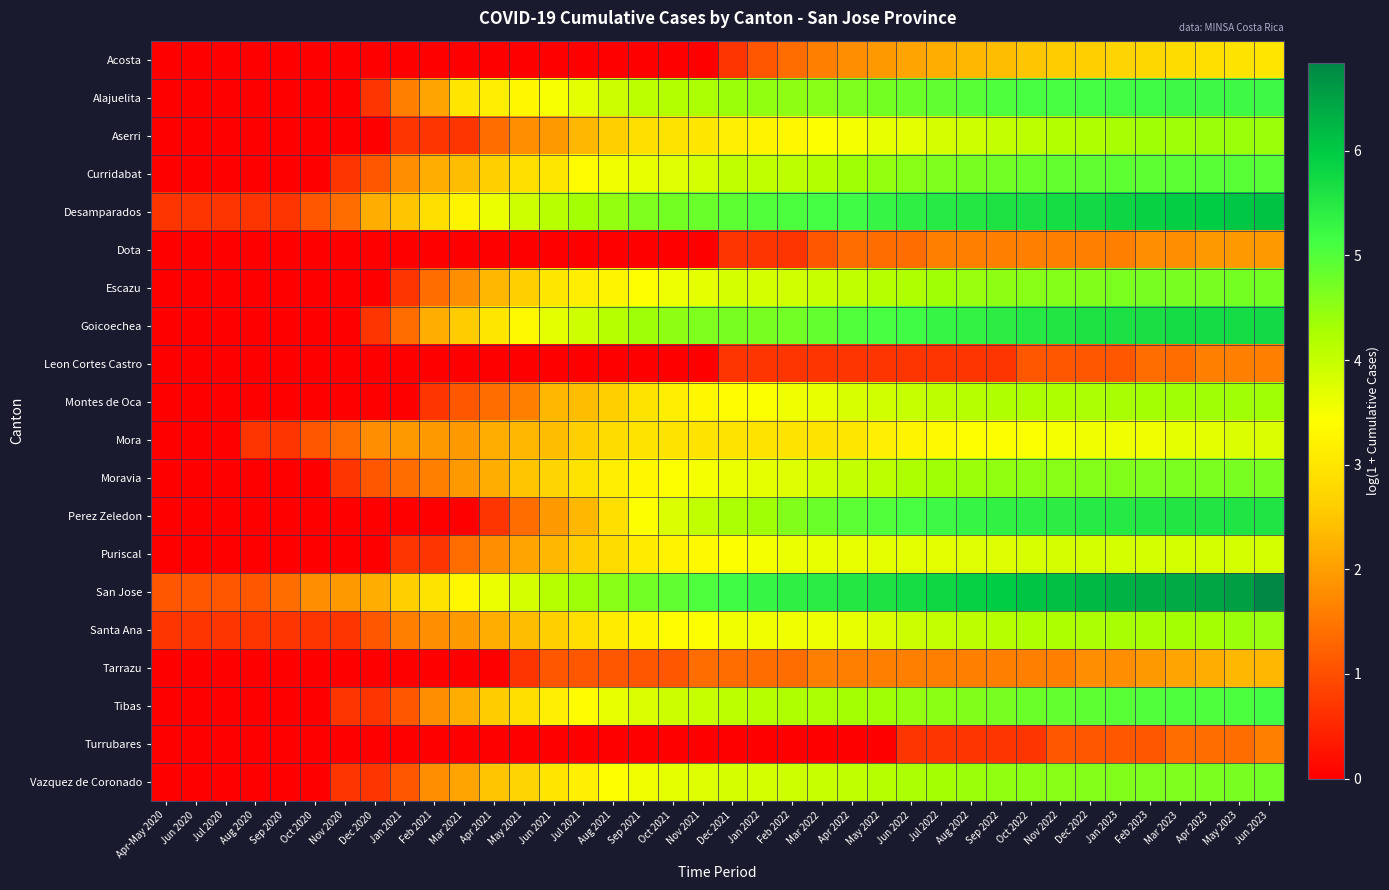

Reading left to right, transcribe all the data shown in this chart.

Acosta: Apr-May 2020=0.0	Jun 2020=0.0	Jul 2020=0.0	Aug 2020=0.0	Sep 2020=0.0	Oct 2020=0.0	Nov 2020=0.0	Dec 2020=0.0	Jan 2021=0.0	Feb 2021=0.0	Mar 2021=0.0	Apr 2021=0.0	May 2021=0.0	Jun 2021=0.0	Jul 2021=0.0	Aug 2021=0.0	Sep 2021=0.0	Oct 2021=0.0	Nov 2021=0.0	Dec 2021=0.7	Jan 2022=1.1	Feb 2022=1.4	Mar 2022=1.6	Apr 2022=1.8	May 2022=1.9	Jun 2022=2.1	Jul 2022=2.2	Aug 2022=2.3	Sep 2022=2.4	Oct 2022=2.5	Nov 2022=2.6	Dec 2022=2.6	Jan 2023=2.7	Feb 2023=2.8	Mar 2023=2.8	Apr 2023=2.9	May 2023=2.9	Jun 2023=3.0
Alajuelita: Apr-May 2020=0.0	Jun 2020=0.0	Jul 2020=0.0	Aug 2020=0.0	Sep 2020=0.0	Oct 2020=0.0	Nov 2020=0.0	Dec 2020=0.7	Jan 2021=1.6	Feb 2021=2.1	Mar 2021=3.0	Apr 2021=3.1	May 2021=3.3	Jun 2021=3.5	Jul 2021=3.7	Aug 2021=4.0	Sep 2021=4.1	Oct 2021=4.2	Nov 2021=4.3	Dec 2021=4.4	Jan 2022=4.5	Feb 2022=4.5	Mar 2022=4.5	Apr 2022=4.6	May 2022=4.7	Jun 2022=4.8	Jul 2022=4.9	Aug 2022=5.0	Sep 2022=5.0	Oct 2022=5.1	Nov 2022=5.1	Dec 2022=5.1	Jan 2023=5.2	Feb 2023=5.2	Mar 2023=5.2	Apr 2023=5.2	May 2023=5.2	Jun 2023=5.2
Aserri: Apr-May 2020=0.0	Jun 2020=0.0	Jul 2020=0.0	Aug 2020=0.0	Sep 2020=0.0	Oct 2020=0.0	Nov 2020=0.0	Dec 2020=0.0	Jan 2021=0.7	Feb 2021=0.7	Mar 2021=0.7	Apr 2021=1.4	May 2021=1.8	Jun 2021=1.9	Jul 2021=2.3	Aug 2021=2.6	Sep 2021=2.9	Oct 2021=2.9	Nov 2021=3.0	Dec 2021=3.2	Jan 2022=3.2	Feb 2022=3.3	Mar 2022=3.4	Apr 2022=3.5	May 2022=3.6	Jun 2022=3.7	Jul 2022=3.8	Aug 2022=3.9	Sep 2022=4.0	Oct 2022=4.1	Nov 2022=4.2	Dec 2022=4.2	Jan 2023=4.3	Feb 2023=4.3	Mar 2023=4.4	Apr 2023=4.4	May 2023=4.4	Jun 2023=4.4
Curridabat: Apr-May 2020=0.0	Jun 2020=0.0	Jul 2020=0.0	Aug 2020=0.0	Sep 2020=0.0	Oct 2020=0.0	Nov 2020=0.7	Dec 2020=1.1	Jan 2021=1.8	Feb 2021=2.2	Mar 2021=2.4	Apr 2021=2.6	May 2021=2.9	Jun 2021=3.0	Jul 2021=3.4	Aug 2021=3.6	Sep 2021=3.6	Oct 2021=3.7	Nov 2021=3.9	Dec 2021=4.0	Jan 2022=4.1	Feb 2022=4.1	Mar 2022=4.2	Apr 2022=4.3	May 2022=4.4	Jun 2022=4.6	Jul 2022=4.6	Aug 2022=4.7	Sep 2022=4.7	Oct 2022=4.8	Nov 2022=4.9	Dec 2022=4.9	Jan 2023=4.9	Feb 2023=4.9	Mar 2023=4.9	Apr 2023=5.0	May 2023=5.0	Jun 2023=5.0
Desamparados: Apr-May 2020=0.7	Jun 2020=0.7	Jul 2020=0.7	Aug 2020=0.7	Sep 2020=0.7	Oct 2020=1.1	Nov 2020=1.4	Dec 2020=2.2	Jan 2021=2.5	Feb 2021=2.9	Mar 2021=3.3	Apr 2021=3.6	May 2021=3.9	Jun 2021=4.1	Jul 2021=4.3	Aug 2021=4.5	Sep 2021=4.6	Oct 2021=4.7	Nov 2021=4.8	Dec 2021=4.9	Jan 2022=5.0	Feb 2022=5.1	Mar 2022=5.1	Apr 2022=5.2	May 2022=5.3	Jun 2022=5.4	Jul 2022=5.5	Aug 2022=5.5	Sep 2022=5.6	Oct 2022=5.6	Nov 2022=5.7	Dec 2022=5.7	Jan 2023=5.8	Feb 2023=5.9	Mar 2023=5.9	Apr 2023=6.0	May 2023=6.0	Jun 2023=6.1
Dota: Apr-May 2020=0.0	Jun 2020=0.0	Jul 2020=0.0	Aug 2020=0.0	Sep 2020=0.0	Oct 2020=0.0	Nov 2020=0.0	Dec 2020=0.0	Jan 2021=0.0	Feb 2021=0.0	Mar 2021=0.0	Apr 2021=0.0	May 2021=0.0	Jun 2021=0.0	Jul 2021=0.0	Aug 2021=0.0	Sep 2021=0.0	Oct 2021=0.0	Nov 2021=0.0	Dec 2021=0.7	Jan 2022=0.7	Feb 2022=0.7	Mar 2022=1.1	Apr 2022=1.4	May 2022=1.4	Jun 2022=1.4	Jul 2022=1.6	Aug 2022=1.6	Sep 2022=1.6	Oct 2022=1.6	Nov 2022=1.6	Dec 2022=1.6	Jan 2023=1.6	Feb 2023=1.8	Mar 2023=1.8	Apr 2023=1.9	May 2023=1.9	Jun 2023=1.9
Escazu: Apr-May 2020=0.0	Jun 2020=0.0	Jul 2020=0.0	Aug 2020=0.0	Sep 2020=0.0	Oct 2020=0.0	Nov 2020=0.0	Dec 2020=0.0	Jan 2021=0.7	Feb 2021=1.4	Mar 2021=1.8	Apr 2021=2.3	May 2021=2.6	Jun 2021=3.0	Jul 2021=3.1	Aug 2021=3.3	Sep 2021=3.4	Oct 2021=3.6	Nov 2021=3.7	Dec 2021=3.9	Jan 2022=3.9	Feb 2022=3.9	Mar 2022=4.0	Apr 2022=4.1	May 2022=4.2	Jun 2022=4.2	Jul 2022=4.3	Aug 2022=4.4	Sep 2022=4.5	Oct 2022=4.6	Nov 2022=4.6	Dec 2022=4.6	Jan 2023=4.7	Feb 2023=4.7	Mar 2023=4.7	Apr 2023=4.7	May 2023=4.7	Jun 2023=4.7
Goicoechea: Apr-May 2020=0.0	Jun 2020=0.0	Jul 2020=0.0	Aug 2020=0.0	Sep 2020=0.0	Oct 2020=0.0	Nov 2020=0.0	Dec 2020=0.7	Jan 2021=1.4	Feb 2021=2.2	Mar 2021=2.6	Apr 2021=3.0	May 2021=3.3	Jun 2021=3.7	Jul 2021=3.9	Aug 2021=4.2	Sep 2021=4.4	Oct 2021=4.5	Nov 2021=4.6	Dec 2021=4.7	Jan 2022=4.7	Feb 2022=4.7	Mar 2022=4.9	Apr 2022=5.0	May 2022=5.1	Jun 2022=5.2	Jul 2022=5.3	Aug 2022=5.3	Sep 2022=5.4	Oct 2022=5.5	Nov 2022=5.6	Dec 2022=5.6	Jan 2023=5.6	Feb 2023=5.7	Mar 2023=5.7	Apr 2023=5.7	May 2023=5.7	Jun 2023=5.7
Leon Cortes Castro: Apr-May 2020=0.0	Jun 2020=0.0	Jul 2020=0.0	Aug 2020=0.0	Sep 2020=0.0	Oct 2020=0.0	Nov 2020=0.0	Dec 2020=0.0	Jan 2021=0.0	Feb 2021=0.0	Mar 2021=0.0	Apr 2021=0.0	May 2021=0.0	Jun 2021=0.0	Jul 2021=0.0	Aug 2021=0.0	Sep 2021=0.0	Oct 2021=0.0	Nov 2021=0.0	Dec 2021=0.7	Jan 2022=0.7	Feb 2022=0.7	Mar 2022=0.7	Apr 2022=0.7	May 2022=0.7	Jun 2022=0.7	Jul 2022=0.7	Aug 2022=0.7	Sep 2022=0.7	Oct 2022=1.1	Nov 2022=1.1	Dec 2022=1.1	Jan 2023=1.1	Feb 2023=1.4	Mar 2023=1.4	Apr 2023=1.6	May 2023=1.6	Jun 2023=1.6
Montes de Oca: Apr-May 2020=0.0	Jun 2020=0.0	Jul 2020=0.0	Aug 2020=0.0	Sep 2020=0.0	Oct 2020=0.0	Nov 2020=0.0	Dec 2020=0.0	Jan 2021=0.0	Feb 2021=0.7	Mar 2021=1.1	Apr 2021=1.4	May 2021=1.6	Jun 2021=2.3	Jul 2021=2.4	Aug 2021=2.6	Sep 2021=2.9	Oct 2021=3.1	Nov 2021=3.3	Dec 2021=3.4	Jan 2022=3.5	Feb 2022=3.6	Mar 2022=3.6	Apr 2022=3.8	May 2022=3.9	Jun 2022=4.0	Jul 2022=4.1	Aug 2022=4.1	Sep 2022=4.2	Oct 2022=4.2	Nov 2022=4.2	Dec 2022=4.2	Jan 2023=4.3	Feb 2023=4.3	Mar 2023=4.3	Apr 2023=4.3	May 2023=4.3	Jun 2023=4.3
Mora: Apr-May 2020=0.0	Jun 2020=0.0	Jul 2020=0.0	Aug 2020=0.7	Sep 2020=0.7	Oct 2020=1.1	Nov 2020=1.4	Dec 2020=1.8	Jan 2021=1.9	Feb 2021=1.9	Mar 2021=1.9	Apr 2021=2.2	May 2021=2.3	Jun 2021=2.4	Jul 2021=2.6	Aug 2021=2.8	Sep 2021=2.9	Oct 2021=2.9	Nov 2021=2.9	Dec 2021=2.9	Jan 2022=2.9	Feb 2022=2.9	Mar 2022=2.9	Apr 2022=3.0	May 2022=3.2	Jun 2022=3.3	Jul 2022=3.3	Aug 2022=3.4	Sep 2022=3.4	Oct 2022=3.5	Nov 2022=3.5	Dec 2022=3.6	Jan 2023=3.6	Feb 2023=3.6	Mar 2023=3.7	Apr 2023=3.7	May 2023=3.8	Jun 2023=3.8
Moravia: Apr-May 2020=0.0	Jun 2020=0.0	Jul 2020=0.0	Aug 2020=0.0	Sep 2020=0.0	Oct 2020=0.0	Nov 2020=0.7	Dec 2020=1.1	Jan 2021=1.4	Feb 2021=1.6	Mar 2021=1.9	Apr 2021=2.2	May 2021=2.5	Jun 2021=2.7	Jul 2021=2.9	Aug 2021=3.1	Sep 2021=3.3	Oct 2021=3.4	Nov 2021=3.5	Dec 2021=3.6	Jan 2022=3.7	Feb 2022=3.8	Mar 2022=3.9	Apr 2022=4.0	May 2022=4.1	Jun 2022=4.2	Jul 2022=4.3	Aug 2022=4.4	Sep 2022=4.5	Oct 2022=4.5	Nov 2022=4.6	Dec 2022=4.6	Jan 2023=4.6	Feb 2023=4.6	Mar 2023=4.7	Apr 2023=4.7	May 2023=4.7	Jun 2023=4.7
Perez Zeledon: Apr-May 2020=0.0	Jun 2020=0.0	Jul 2020=0.0	Aug 2020=0.0	Sep 2020=0.0	Oct 2020=0.0	Nov 2020=0.0	Dec 2020=0.0	Jan 2021=0.0	Feb 2021=0.0	Mar 2021=0.0	Apr 2021=0.7	May 2021=1.4	Jun 2021=1.9	Jul 2021=2.3	Aug 2021=2.9	Sep 2021=3.4	Oct 2021=3.8	Nov 2021=4.0	Dec 2021=4.2	Jan 2022=4.3	Feb 2022=4.6	Mar 2022=4.8	Apr 2022=4.9	May 2022=5.0	Jun 2022=5.1	Jul 2022=5.2	Aug 2022=5.3	Sep 2022=5.3	Oct 2022=5.4	Nov 2022=5.4	Dec 2022=5.5	Jan 2023=5.5	Feb 2023=5.5	Mar 2023=5.5	Apr 2023=5.6	May 2023=5.6	Jun 2023=5.6
Puriscal: Apr-May 2020=0.0	Jun 2020=0.0	Jul 2020=0.0	Aug 2020=0.0	Sep 2020=0.0	Oct 2020=0.0	Nov 2020=0.0	Dec 2020=0.0	Jan 2021=0.7	Feb 2021=0.7	Mar 2021=1.4	Apr 2021=1.8	May 2021=2.1	Jun 2021=2.3	Jul 2021=2.6	Aug 2021=2.8	Sep 2021=3.1	Oct 2021=3.2	Nov 2021=3.3	Dec 2021=3.4	Jan 2022=3.5	Feb 2022=3.6	Mar 2022=3.6	Apr 2022=3.6	May 2022=3.7	Jun 2022=3.7	Jul 2022=3.7	Aug 2022=3.7	Sep 2022=3.8	Oct 2022=3.8	Nov 2022=3.8	Dec 2022=3.9	Jan 2023=3.9	Feb 2023=3.9	Mar 2023=3.9	Apr 2023=3.9	May 2023=3.9	Jun 2023=3.9
San Jose: Apr-May 2020=1.1	Jun 2020=1.1	Jul 2020=1.1	Aug 2020=1.1	Sep 2020=1.4	Oct 2020=1.8	Nov 2020=1.9	Dec 2020=2.2	Jan 2021=2.6	Feb 2021=2.9	Mar 2021=3.3	Apr 2021=3.6	May 2021=3.9	Jun 2021=4.1	Jul 2021=4.4	Aug 2021=4.6	Sep 2021=4.7	Oct 2021=4.9	Nov 2021=5.0	Dec 2021=5.2	Jan 2022=5.3	Feb 2022=5.4	Mar 2022=5.4	Apr 2022=5.5	May 2022=5.6	Jun 2022=5.7	Jul 2022=5.8	Aug 2022=5.9	Sep 2022=6.0	Oct 2022=6.0	Nov 2022=6.1	Dec 2022=6.2	Jan 2023=6.3	Feb 2023=6.3	Mar 2023=6.4	Apr 2023=6.5	May 2023=6.5	Jun 2023=6.8
Santa Ana: Apr-May 2020=0.7	Jun 2020=0.7	Jul 2020=0.7	Aug 2020=0.7	Sep 2020=0.7	Oct 2020=0.7	Nov 2020=0.7	Dec 2020=1.1	Jan 2021=1.6	Feb 2021=1.8	Mar 2021=1.9	Apr 2021=2.2	May 2021=2.4	Jun 2021=2.6	Jul 2021=2.9	Aug 2021=3.1	Sep 2021=3.3	Oct 2021=3.4	Nov 2021=3.4	Dec 2021=3.6	Jan 2022=3.6	Feb 2022=3.6	Mar 2022=3.6	Apr 2022=3.6	May 2022=3.8	Jun 2022=3.9	Jul 2022=4.0	Aug 2022=4.1	Sep 2022=4.1	Oct 2022=4.2	Nov 2022=4.2	Dec 2022=4.3	Jan 2023=4.3	Feb 2023=4.3	Mar 2023=4.3	Apr 2023=4.3	May 2023=4.4	Jun 2023=4.4
Tarrazu: Apr-May 2020=0.0	Jun 2020=0.0	Jul 2020=0.0	Aug 2020=0.0	Sep 2020=0.0	Oct 2020=0.0	Nov 2020=0.0	Dec 2020=0.0	Jan 2021=0.0	Feb 2021=0.0	Mar 2021=0.0	Apr 2021=0.0	May 2021=0.7	Jun 2021=1.1	Jul 2021=1.1	Aug 2021=1.1	Sep 2021=1.1	Oct 2021=1.1	Nov 2021=1.4	Dec 2021=1.4	Jan 2022=1.4	Feb 2022=1.4	Mar 2022=1.6	Apr 2022=1.6	May 2022=1.6	Jun 2022=1.6	Jul 2022=1.6	Aug 2022=1.6	Sep 2022=1.6	Oct 2022=1.6	Nov 2022=1.6	Dec 2022=1.8	Jan 2023=1.8	Feb 2023=1.9	Mar 2023=2.1	Apr 2023=2.2	May 2023=2.3	Jun 2023=2.3
Tibas: Apr-May 2020=0.0	Jun 2020=0.0	Jul 2020=0.0	Aug 2020=0.0	Sep 2020=0.0	Oct 2020=0.0	Nov 2020=0.7	Dec 2020=0.7	Jan 2021=1.1	Feb 2021=1.8	Mar 2021=2.2	Apr 2021=2.6	May 2021=2.9	Jun 2021=3.2	Jul 2021=3.4	Aug 2021=3.6	Sep 2021=3.8	Oct 2021=3.9	Nov 2021=4.0	Dec 2021=4.1	Jan 2022=4.2	Feb 2022=4.2	Mar 2022=4.3	Apr 2022=4.3	May 2022=4.3	Jun 2022=4.4	Jul 2022=4.5	Aug 2022=4.6	Sep 2022=4.7	Oct 2022=4.8	Nov 2022=4.8	Dec 2022=4.9	Jan 2023=4.9	Feb 2023=5.0	Mar 2023=5.0	Apr 2023=5.0	May 2023=5.0	Jun 2023=5.1
Turrubares: Apr-May 2020=0.0	Jun 2020=0.0	Jul 2020=0.0	Aug 2020=0.0	Sep 2020=0.0	Oct 2020=0.0	Nov 2020=0.0	Dec 2020=0.0	Jan 2021=0.0	Feb 2021=0.0	Mar 2021=0.0	Apr 2021=0.0	May 2021=0.0	Jun 2021=0.0	Jul 2021=0.0	Aug 2021=0.0	Sep 2021=0.0	Oct 2021=0.0	Nov 2021=0.0	Dec 2021=0.0	Jan 2022=0.0	Feb 2022=0.0	Mar 2022=0.0	Apr 2022=0.0	May 2022=0.0	Jun 2022=0.7	Jul 2022=0.7	Aug 2022=0.7	Sep 2022=0.7	Oct 2022=0.7	Nov 2022=1.1	Dec 2022=1.1	Jan 2023=1.1	Feb 2023=1.1	Mar 2023=1.4	Apr 2023=1.4	May 2023=1.4	Jun 2023=1.6
Vazquez de Coronado: Apr-May 2020=0.0	Jun 2020=0.0	Jul 2020=0.0	Aug 2020=0.0	Sep 2020=0.0	Oct 2020=0.0	Nov 2020=0.7	Dec 2020=0.7	Jan 2021=1.1	Feb 2021=1.8	Mar 2021=2.1	Apr 2021=2.5	May 2021=2.7	Jun 2021=3.0	Jul 2021=3.2	Aug 2021=3.4	Sep 2021=3.6	Oct 2021=3.7	Nov 2021=3.8	Dec 2021=3.8	Jan 2022=3.9	Feb 2022=3.9	Mar 2022=4.0	Apr 2022=4.1	May 2022=4.2	Jun 2022=4.2	Jul 2022=4.3	Aug 2022=4.4	Sep 2022=4.5	Oct 2022=4.5	Nov 2022=4.6	Dec 2022=4.6	Jan 2023=4.6	Feb 2023=4.6	Mar 2023=4.6	Apr 2023=4.7	May 2023=4.7	Jun 2023=4.8